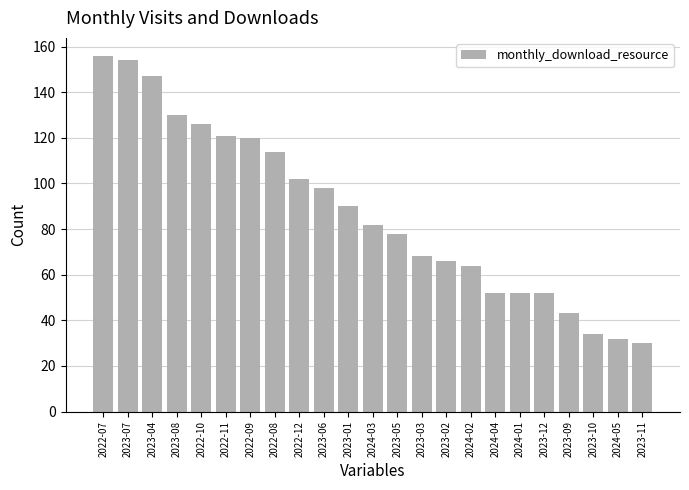

True or false: the data shows 201 at 2022-11.

False